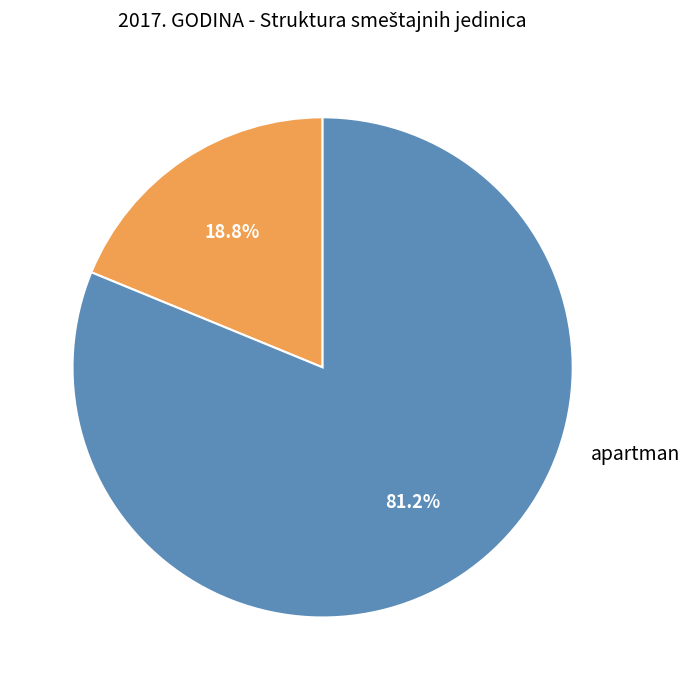

Is there any slice that represents more than half of the pie?

Yes